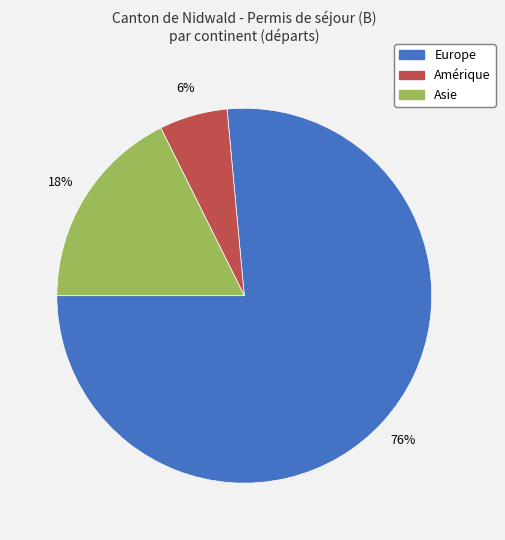

Does any single category account for the majority?

Yes